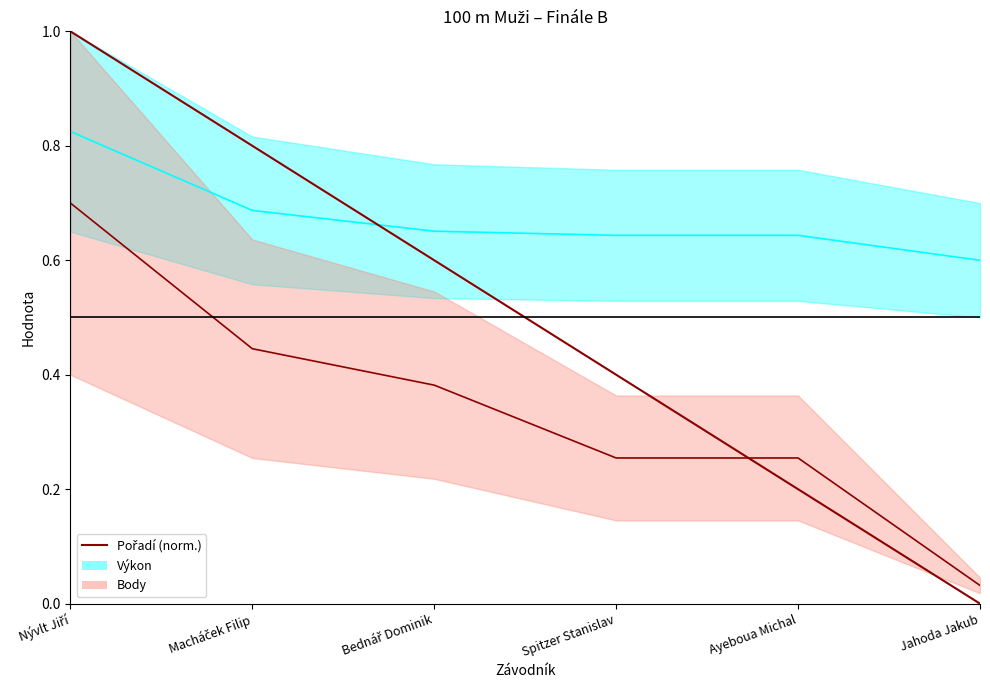

Which has a higher value, Spitzer Stanislav or Jahoda Jakub?

Spitzer Stanislav